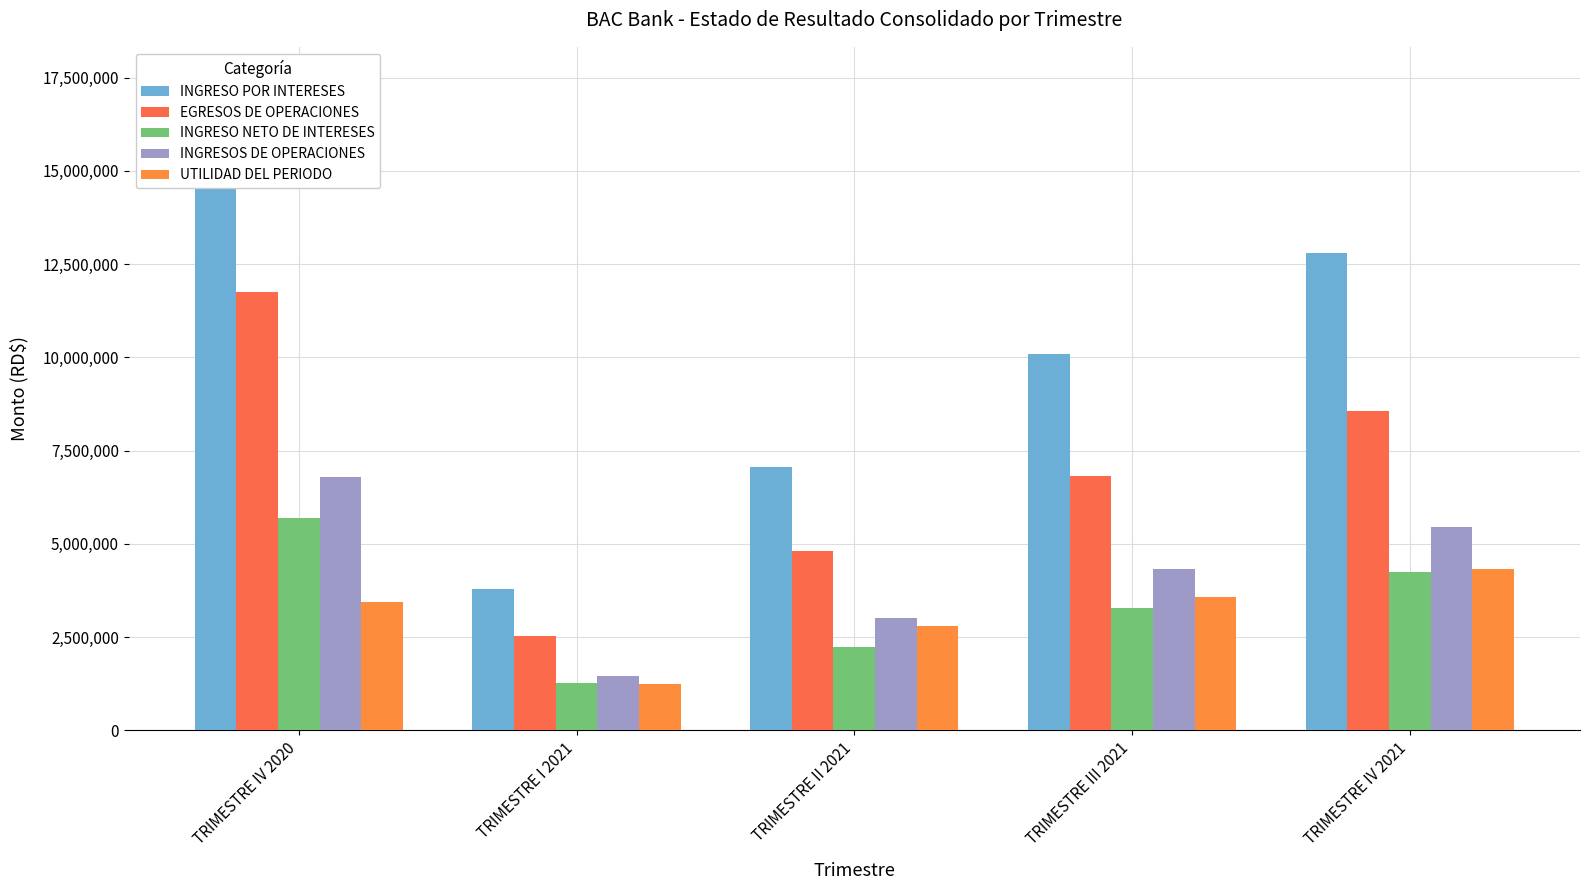

Which category has the lowest value in the INGRESO NETO DE INTERESES series?

TRIMESTRE I 2021